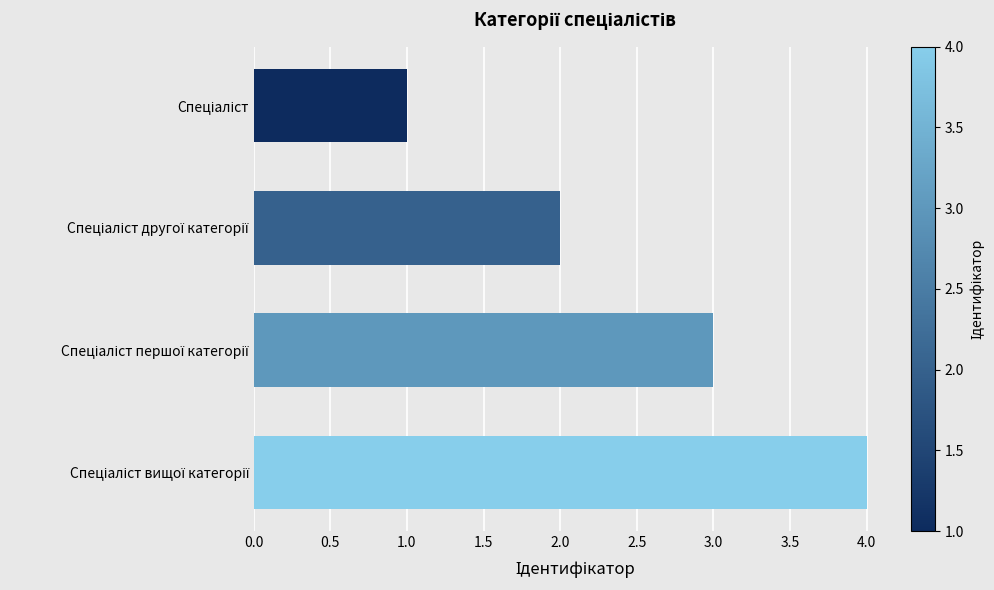

What is the difference between the maximum and minimum values?

3